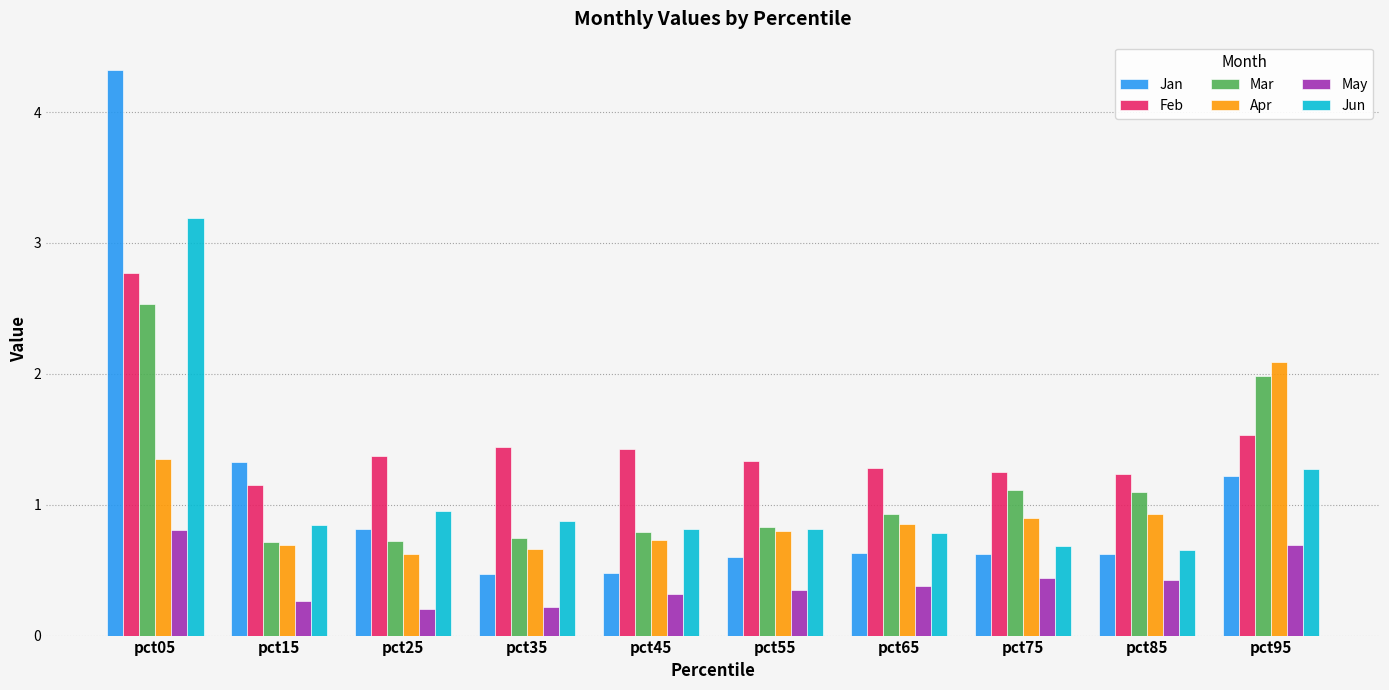

Which series has the largest range (max minus min)?

Jan